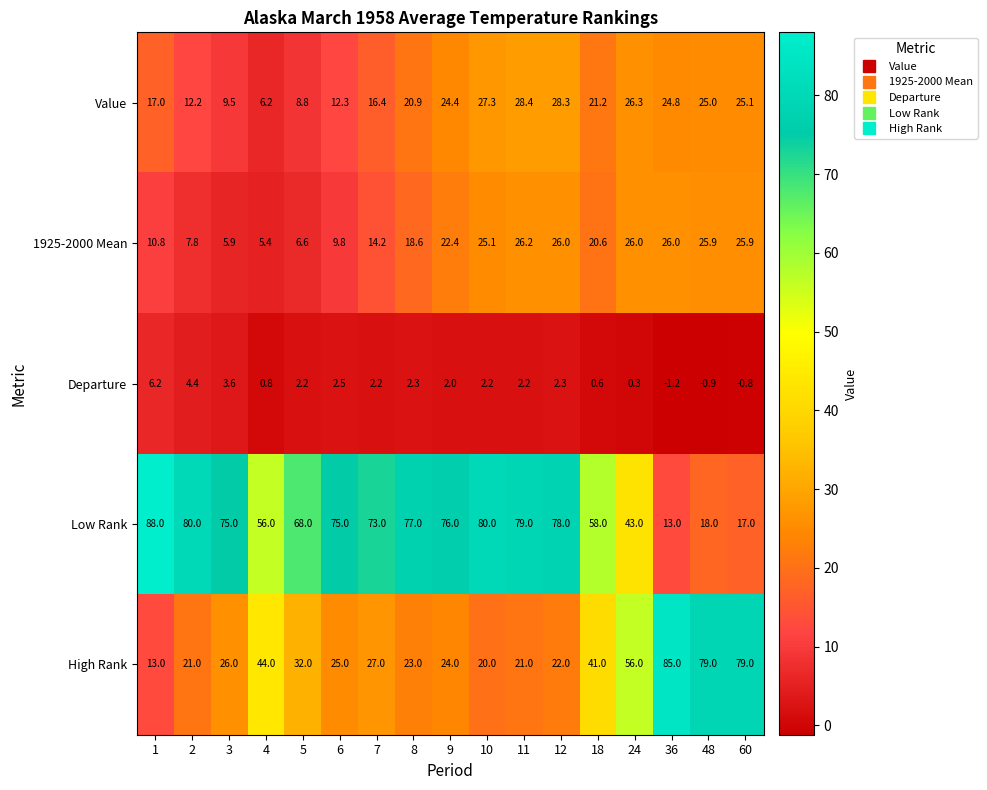

Rank the series by their maximum value, from lowest to highest.

Departure, 1925-2000 Mean, Value, High Rank, Low Rank